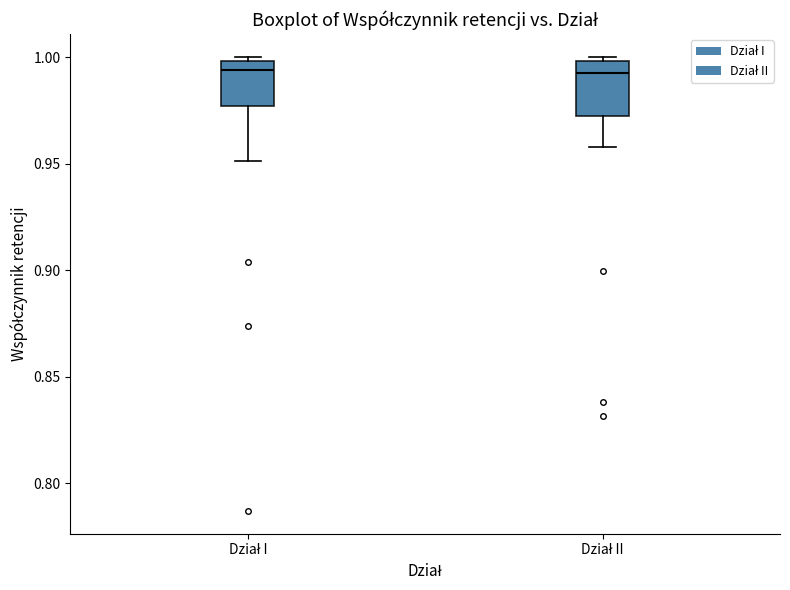

Where does the lower whisker of the box for Dział II end on the y-axis? The values are not printed on the chart, so give them approximately, as read against the axis.

0.960